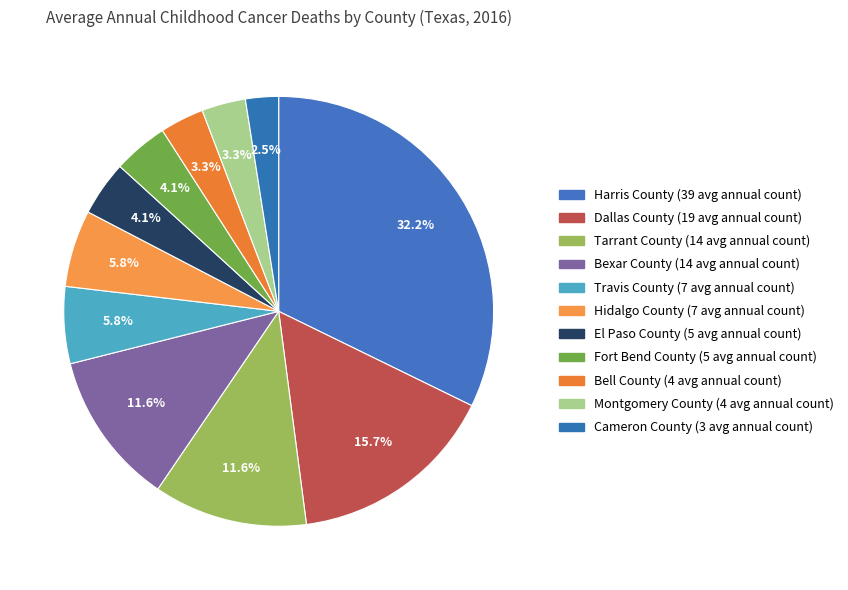

How many slices are in this pie chart?

11